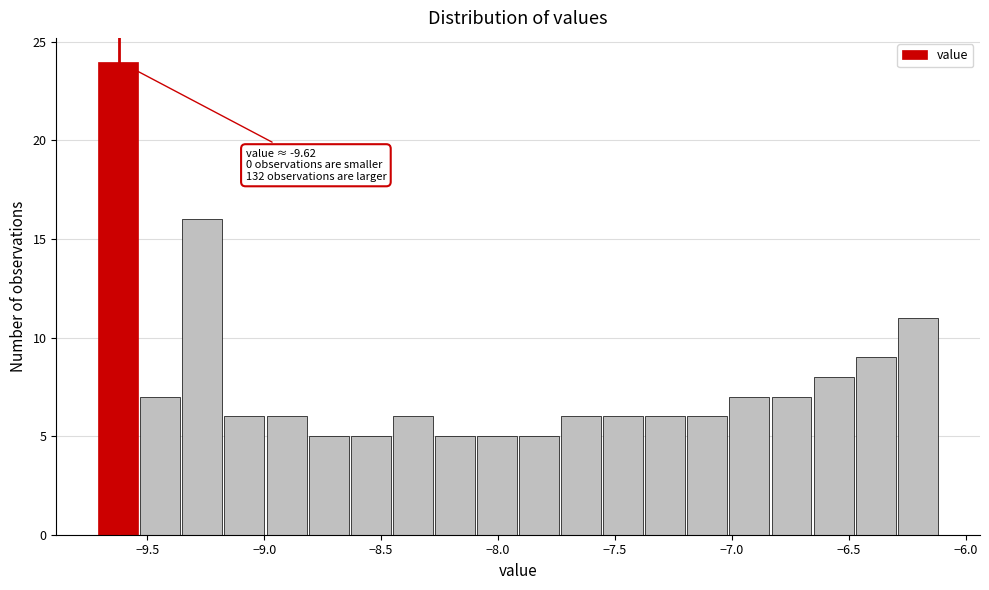

Read against the x-axis, roughly where is the centre of the tallest bar?

-9.60